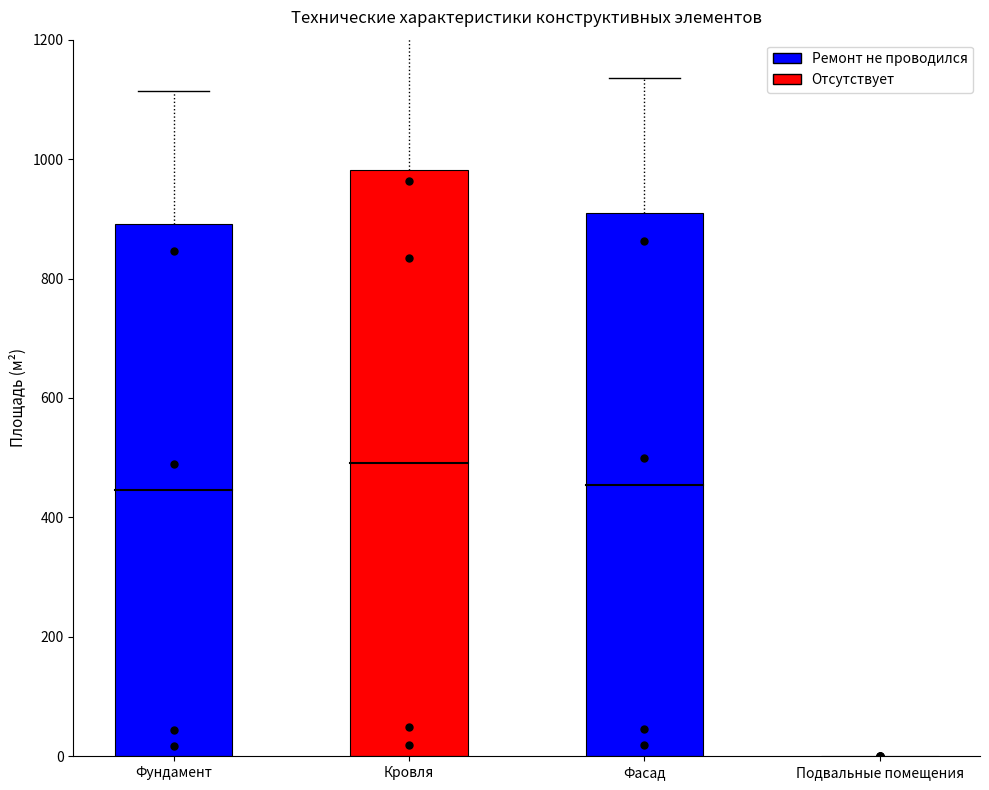

What is the ratio of the value at Фасад to the value at Фундамент?

1.0